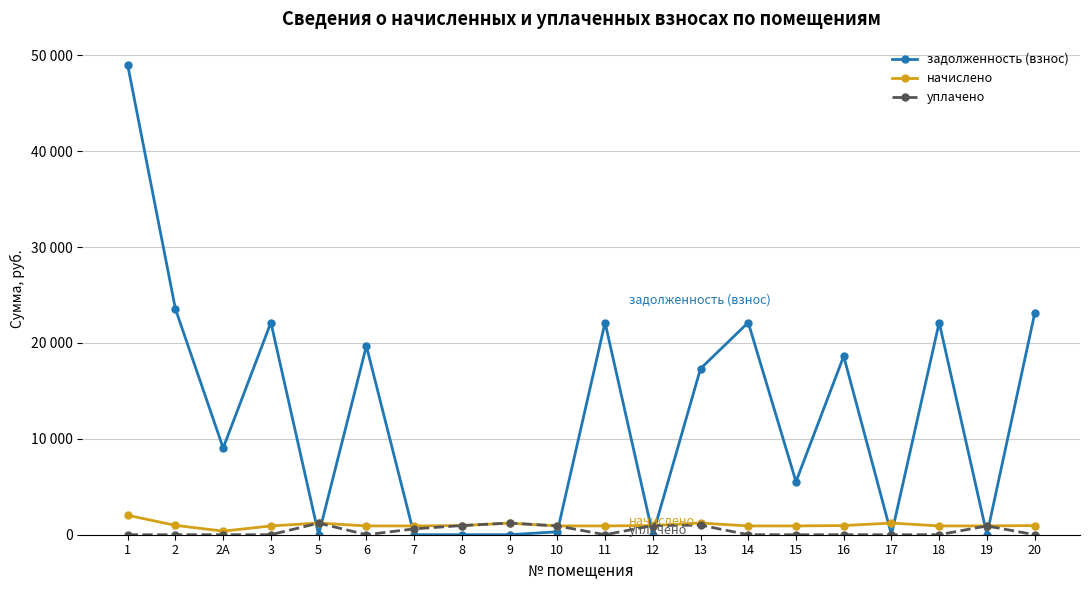

Does the chart have visible grid lines?

Yes